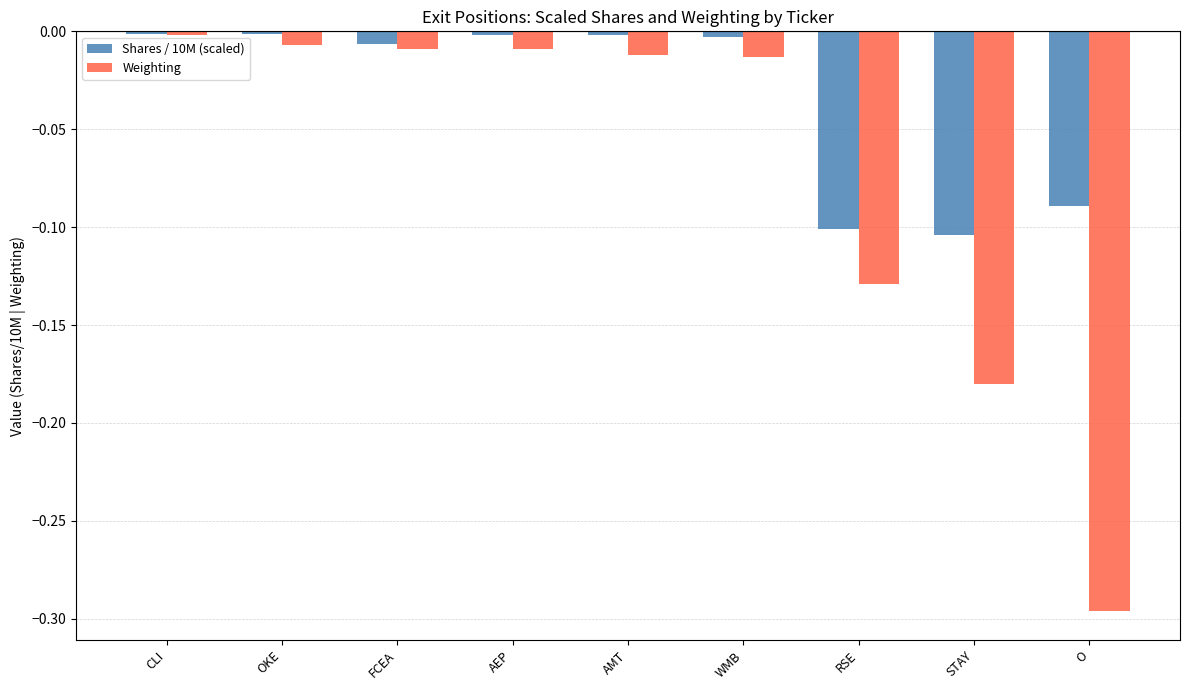

Where is Weighting nearest to the value 0?

CLI